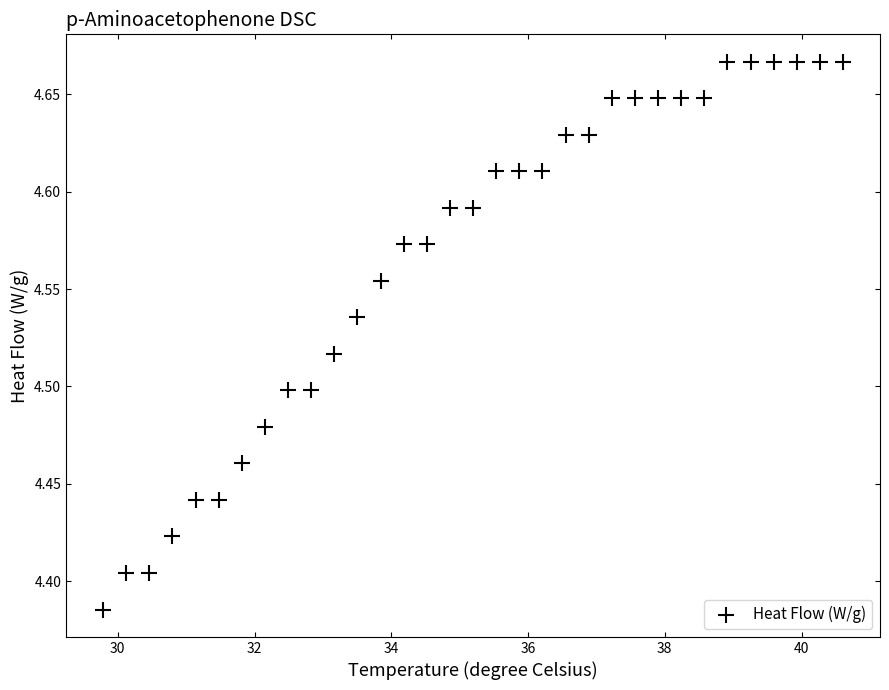

What is the range of Y values (max minus min)?

0.3